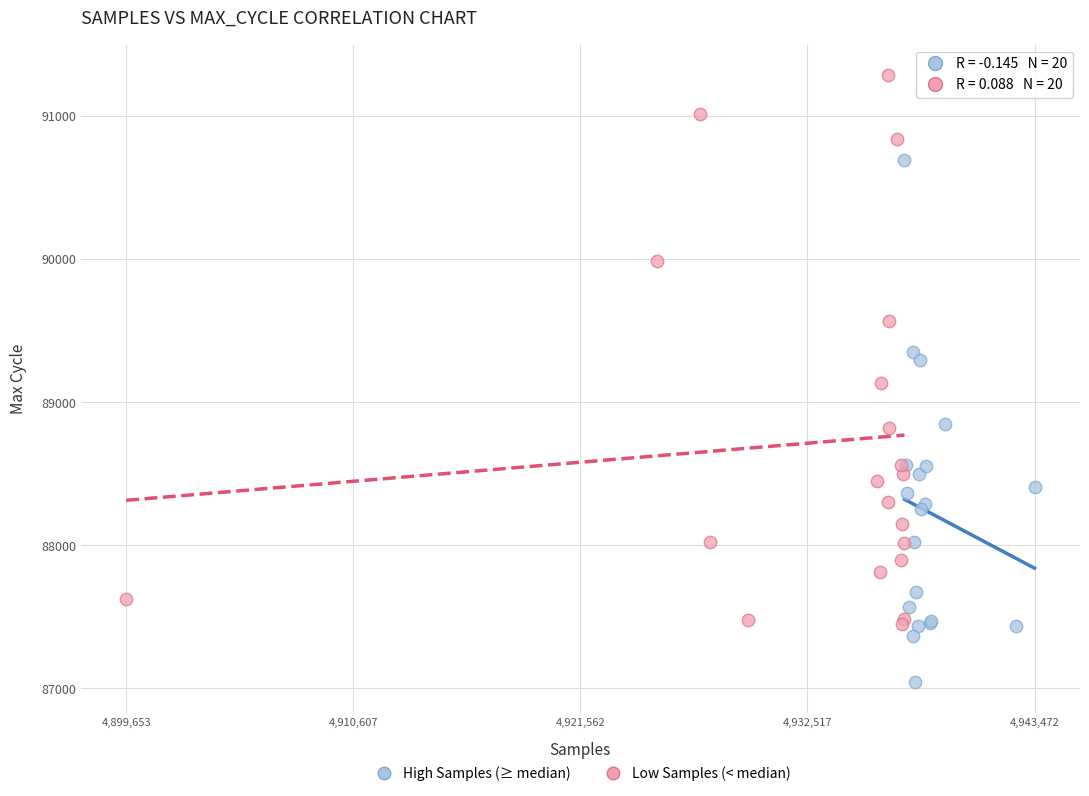

Which series contains the highest Y value?

Low Samples (< median)